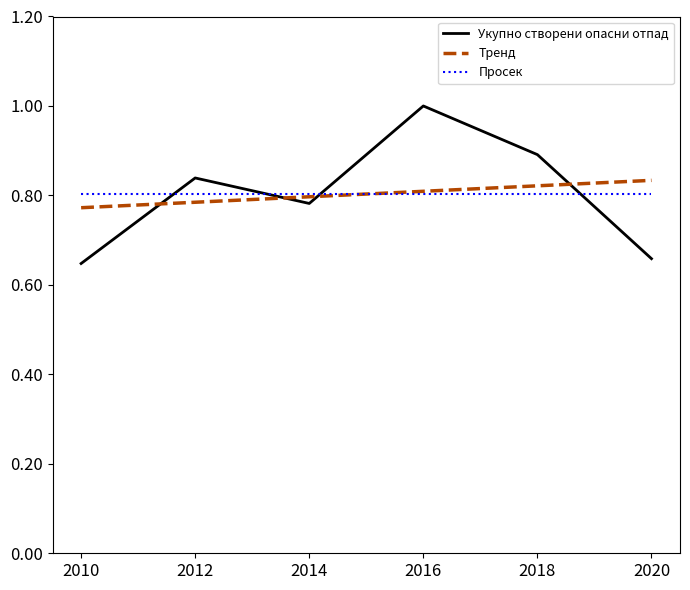

Which category has the lowest value in the Тренд series?

2010